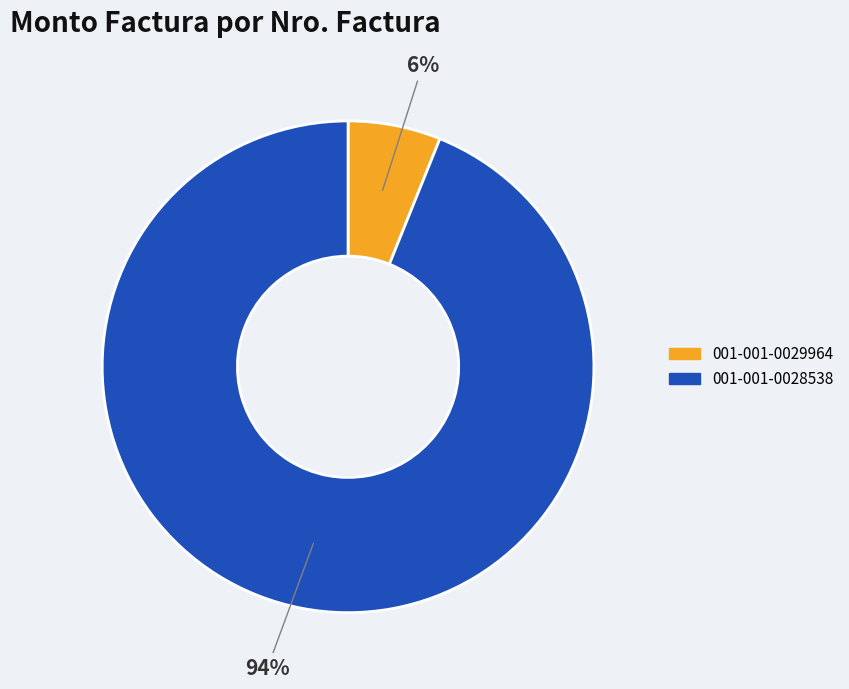

Does 001-001-0028538 account for over 50% of the chart?

Yes